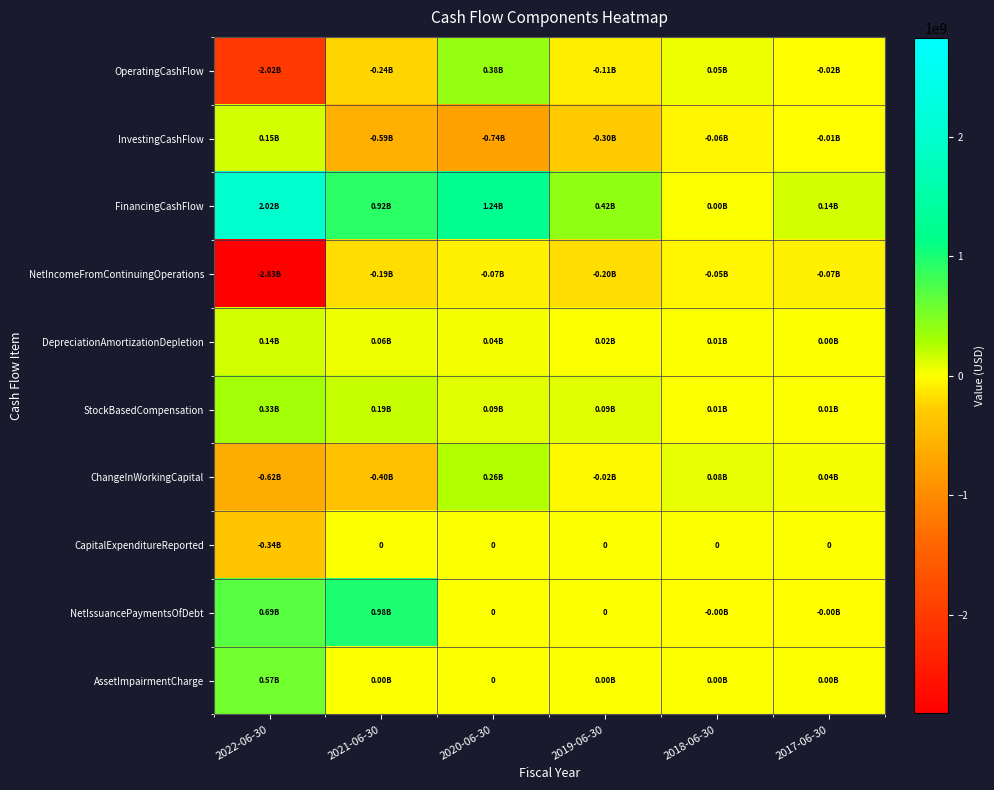

Which series has the largest total across all categories?

FinancingCashFlow